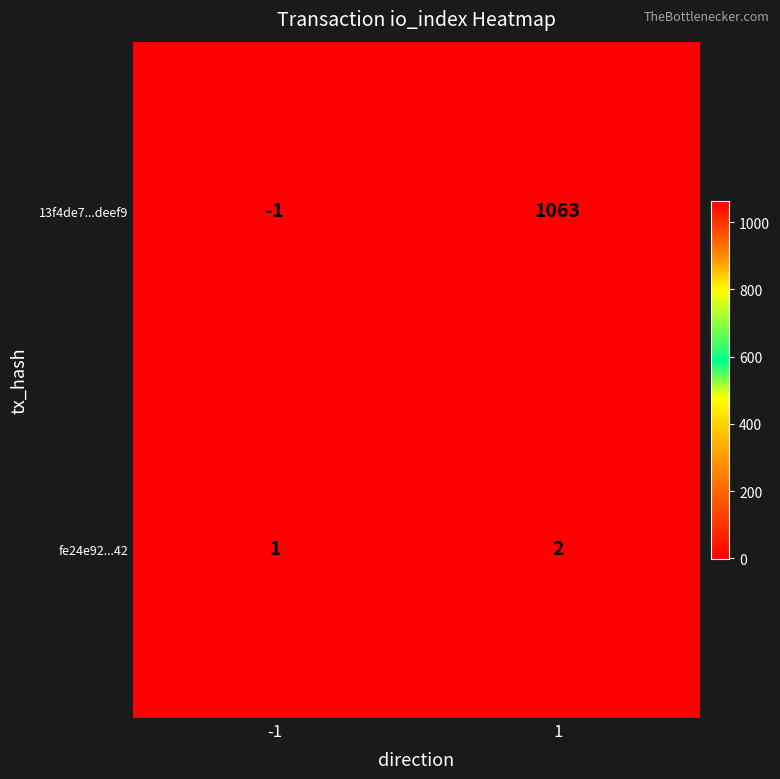

At 1, list the series in order from smallest to largest.

fe24e92...42, 13f4de7...deef9